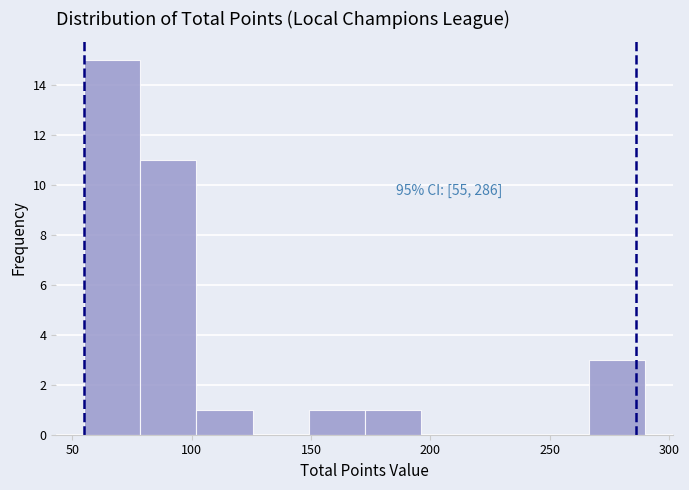

Over which range of the x-axis is the bar tallest?

55.0 to 78.5